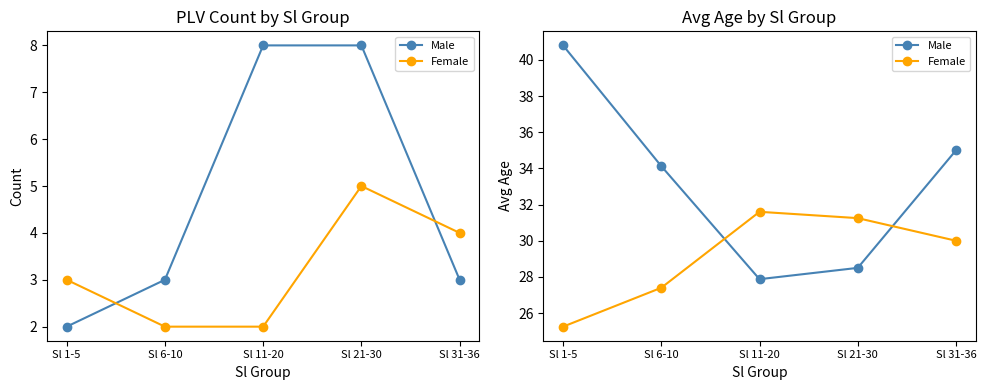

Between Sl 11-20 and Sl 1-5, which is larger?

Sl 1-5